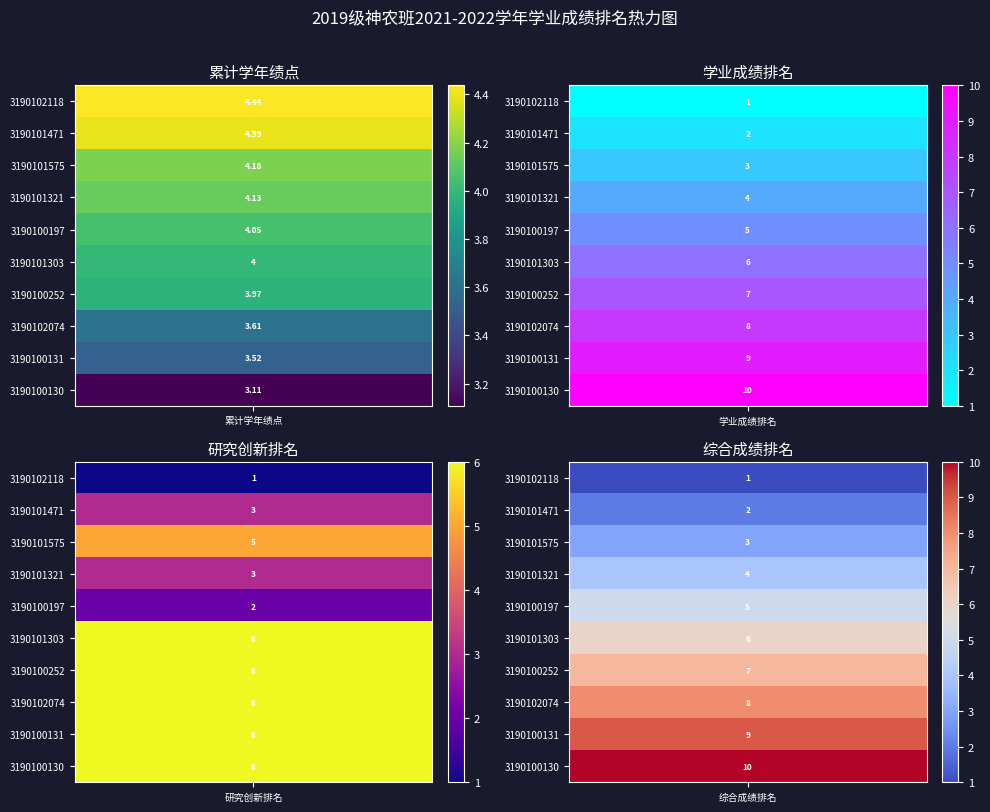

List the labels in order of 3190100131 value, smallest first.

0, 2, 1, 3